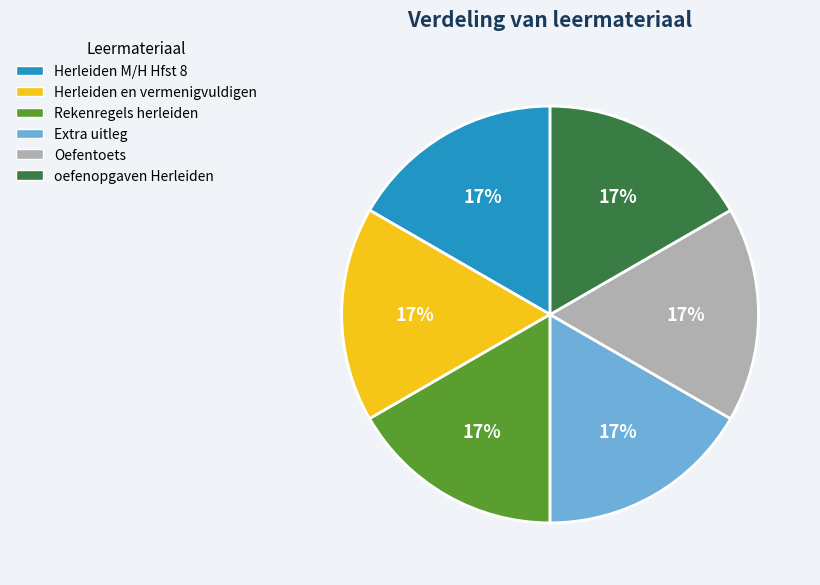

Approximately how many times larger is the value at oefenopgaven Herleiden compared to Herleiden M/H Hfst 8?

1.0